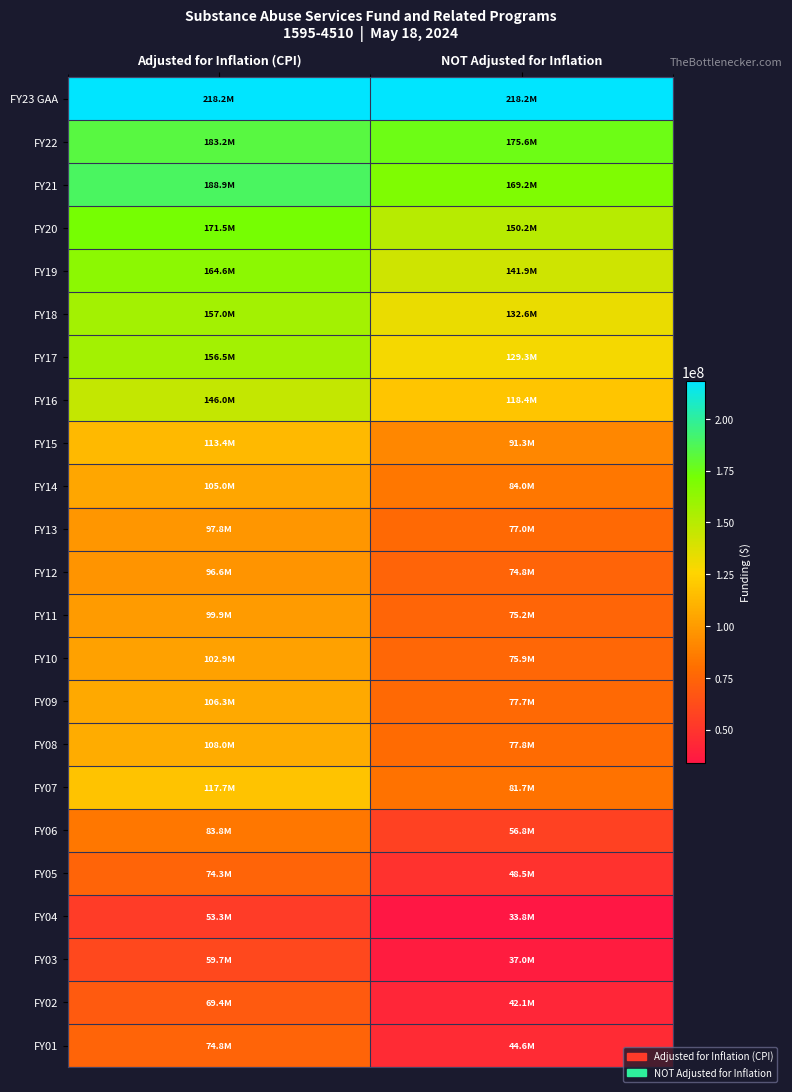

Rank the series at Adjusted for Inflation (CPI) from lowest to highest value.

FY04, FY03, FY02, FY05, FY01, FY06, FY12, FY13, FY11, FY10, FY14, FY09, FY08, FY15, FY07, FY16, FY17, FY18, FY19, FY20, FY22, FY21, FY23 GAA